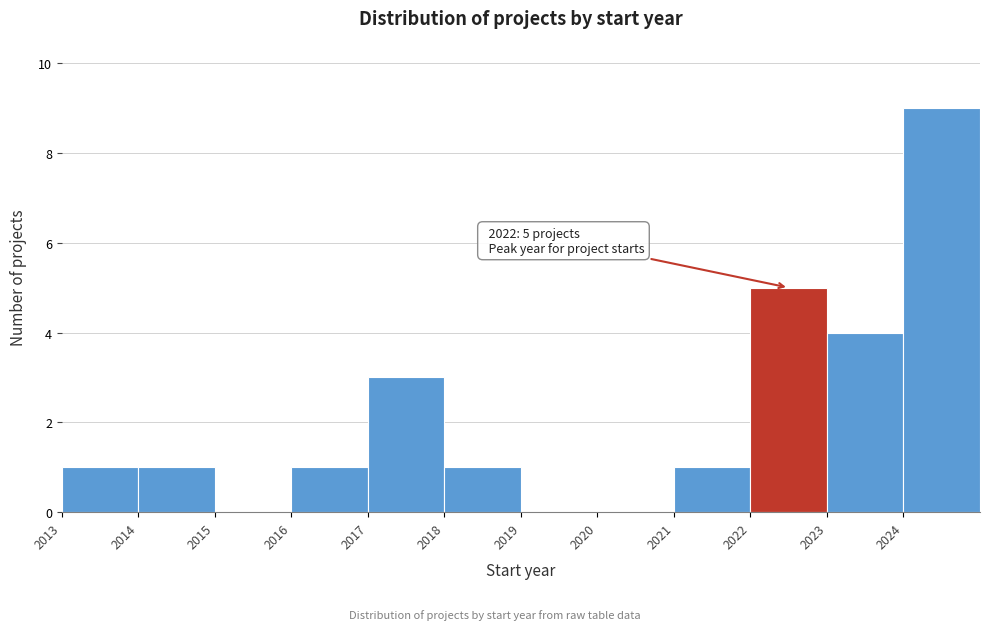

Over which range of the x-axis is the bar tallest?

2024 to 2025